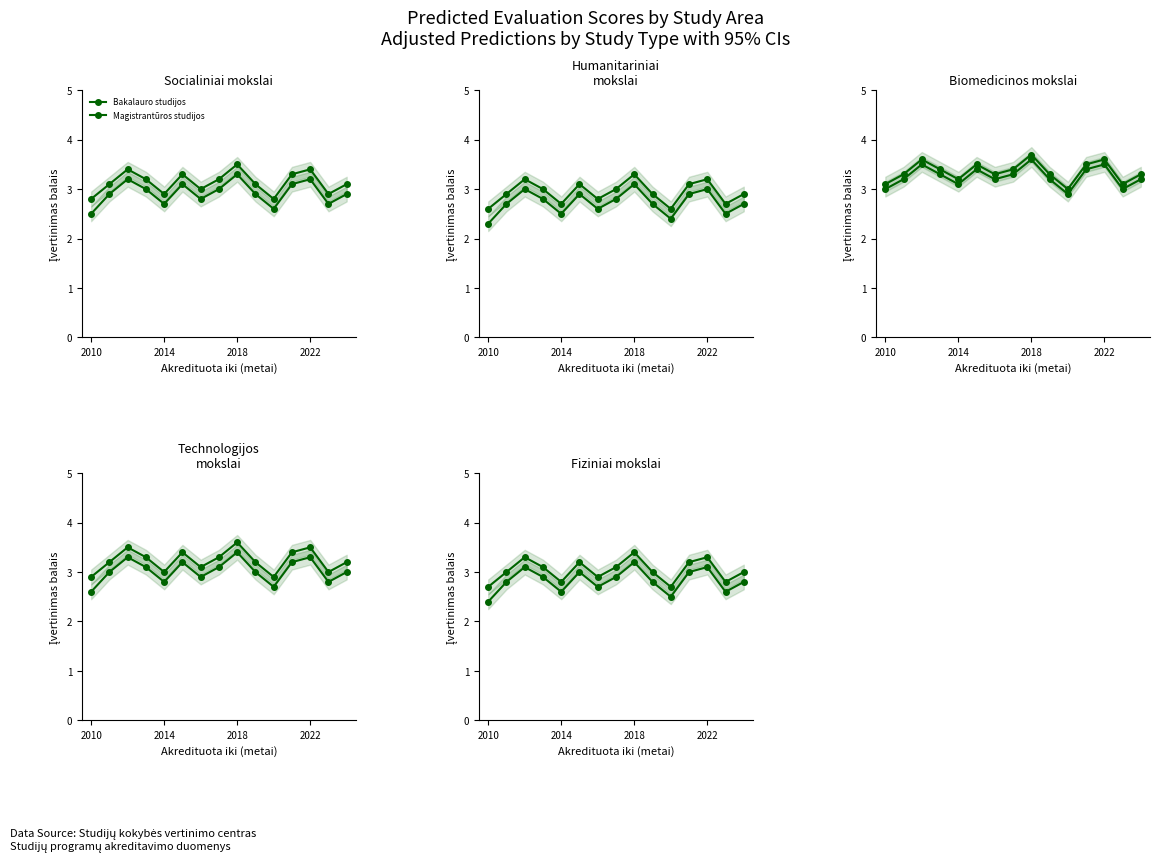

What is the difference between the maximum and minimum values in the Magistrantūros studijos series?

0.8